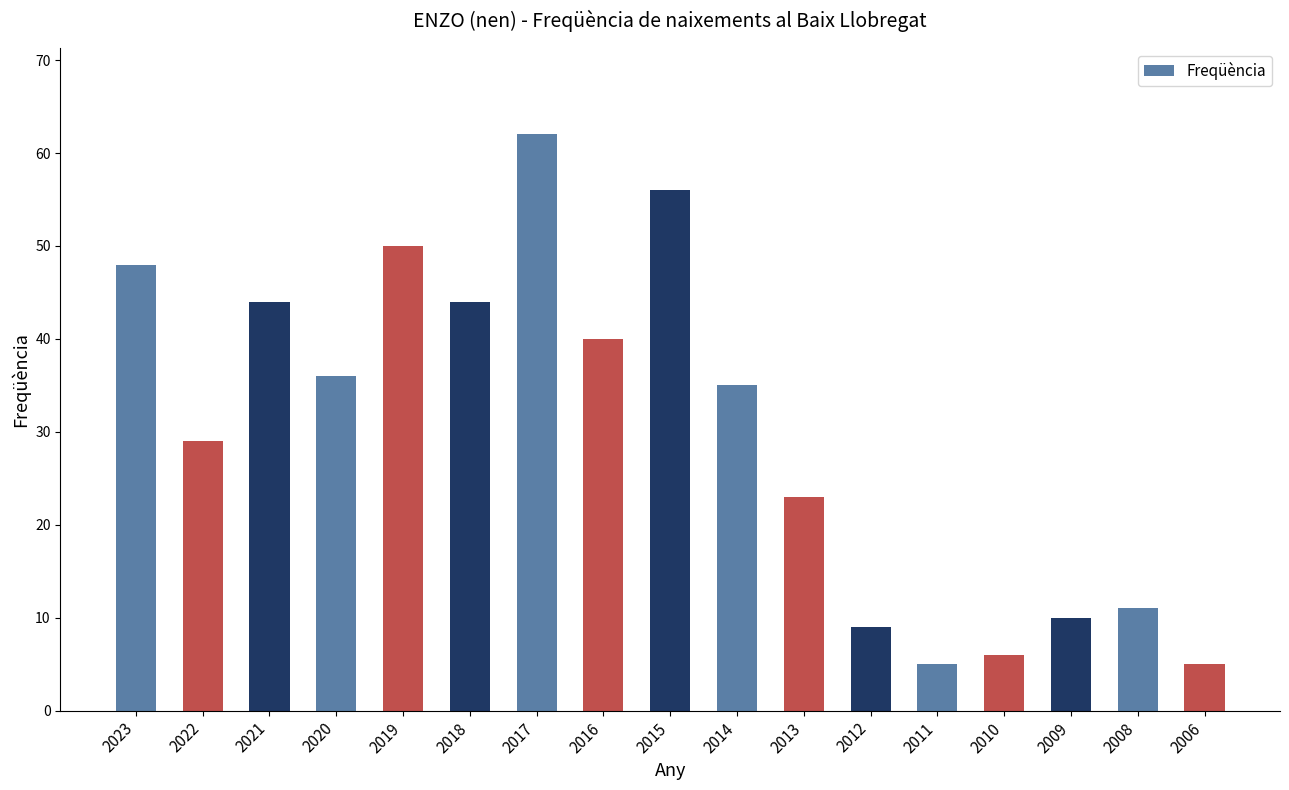

Where does the data first go above 35?

2023